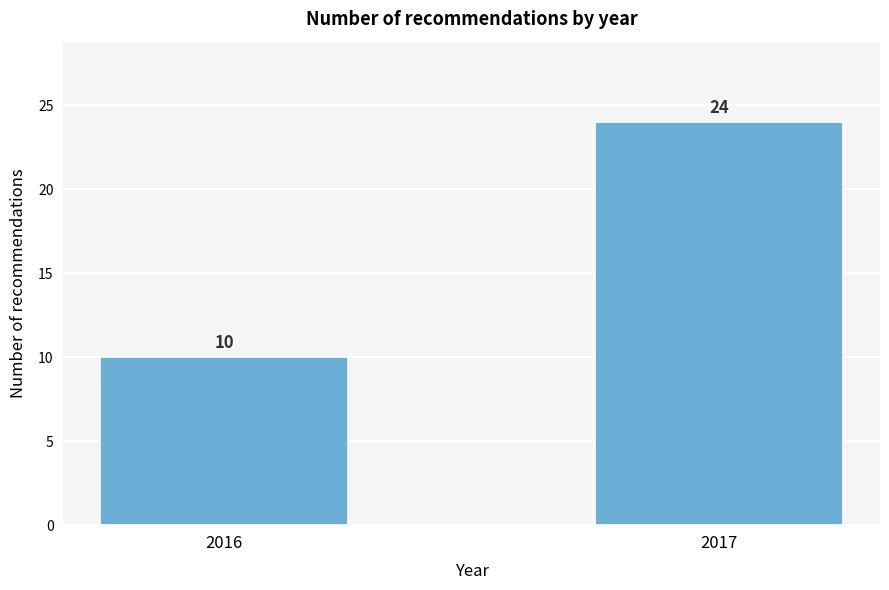

Reading right to left, transcribe all the data shown in this chart.

24	10